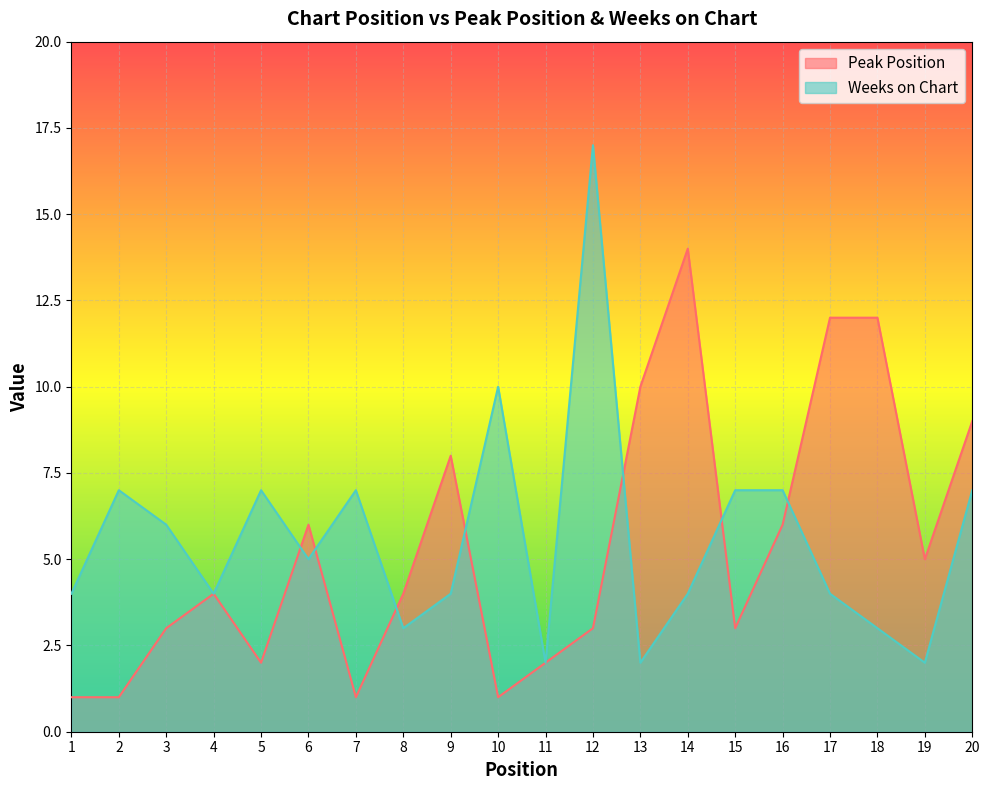

Rank the categories by Peak Position value from lowest to highest.

1, 2, 7, 10, 5, 11, 3, 12, 15, 4, 8, 19, 6, 16, 9, 20, 13, 17, 18, 14